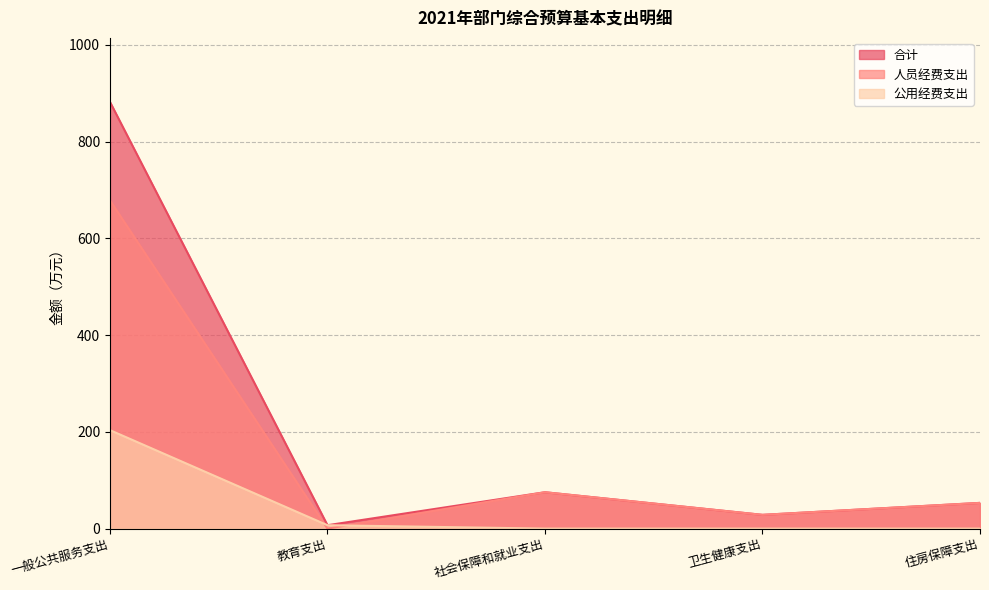

Reading left to right, transcribe all the data shown in this chart.

合计: 881.9	7.0	75.2	28.4	53.1
人员经费支出: 678.4	0.0	75.2	28.4	53.1
公用经费支出: 203.5	7.0	0.0	0.0	0.0